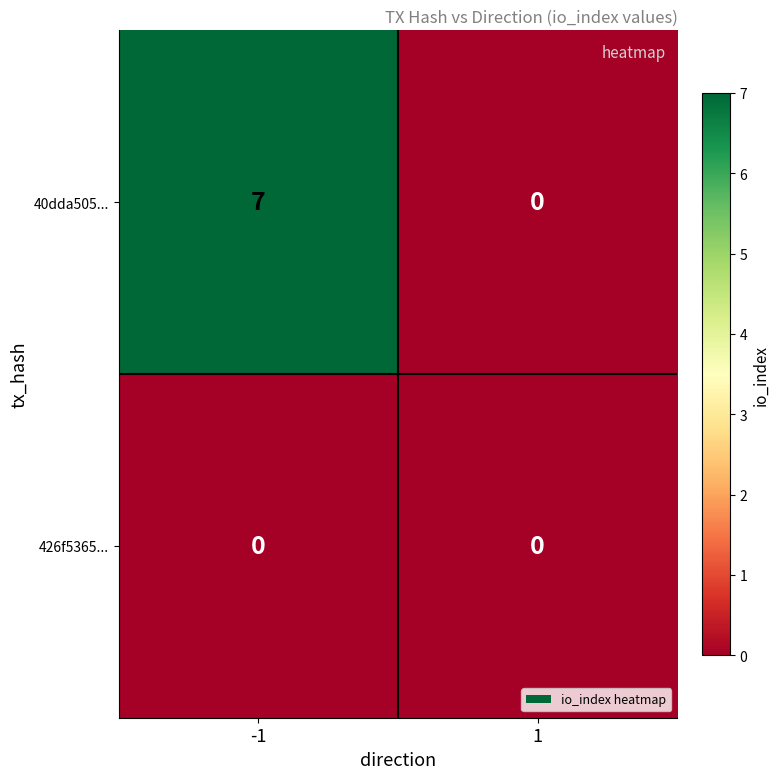

What is the sum of all 40dda505... values?

7